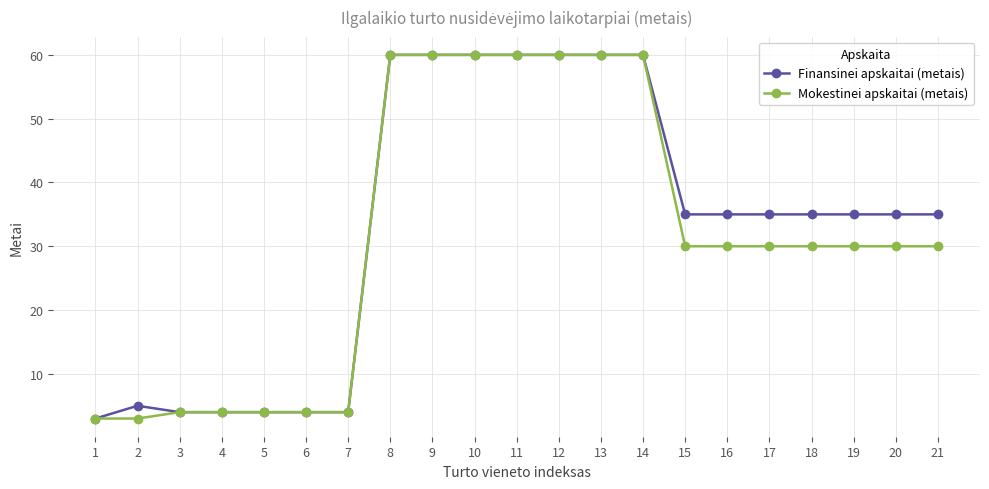

What value does the Finansinei apskaitai (metais) series have at 9?

60